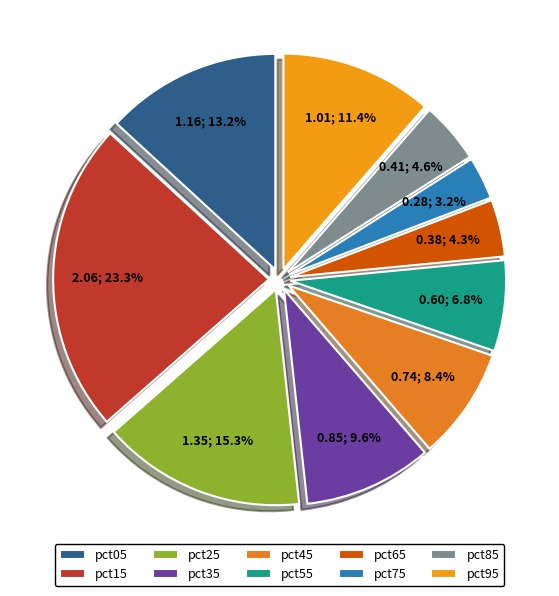

To the nearest percent, what portion does pct95 represent?

11%